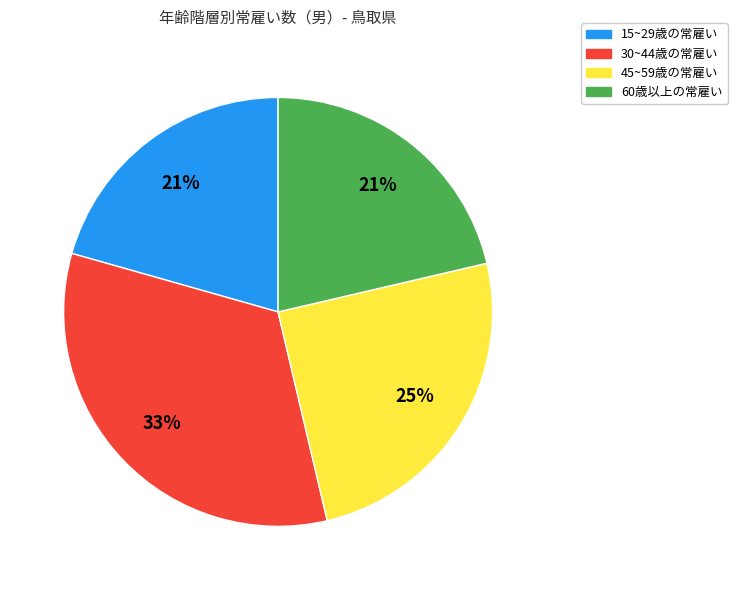

To the nearest percent, what is the average slice percentage?

25%